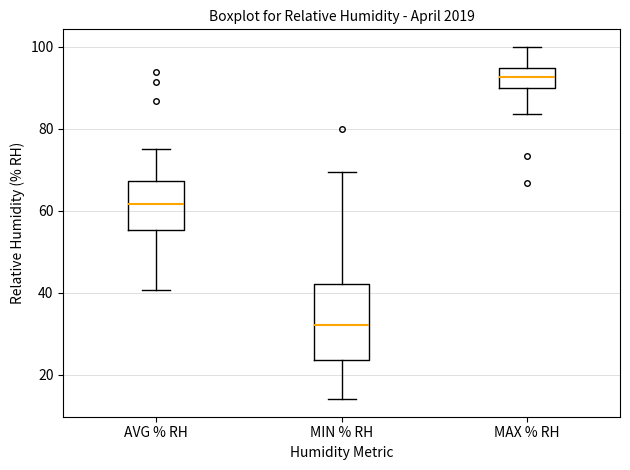

Reading left to right, transcribe this box plot: for each box, give where its median line is, the range the box spans, and where its two whiskers end, as read against the y-axis. The values are not printed on the chart, so give them approximately, as read against the axis.

AVG % RH: median 62, box 56 to 68, whiskers 40 to 76
MIN % RH: median 32, box 24 to 42, whiskers 14 to 70
MAX % RH: median 92, box 90 to 94, whiskers 84 to 100